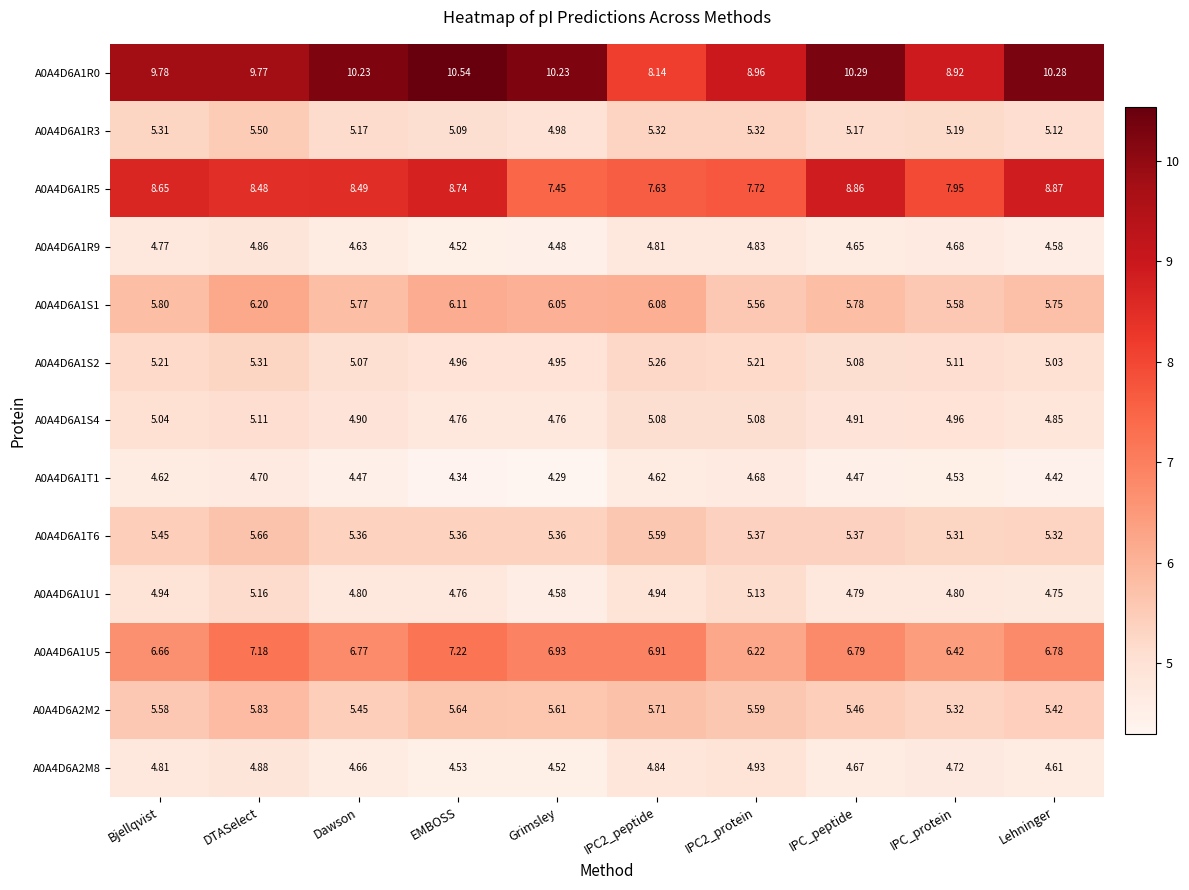

Which category has the highest value in the A0A4D6A1U1 series?

DTASelect